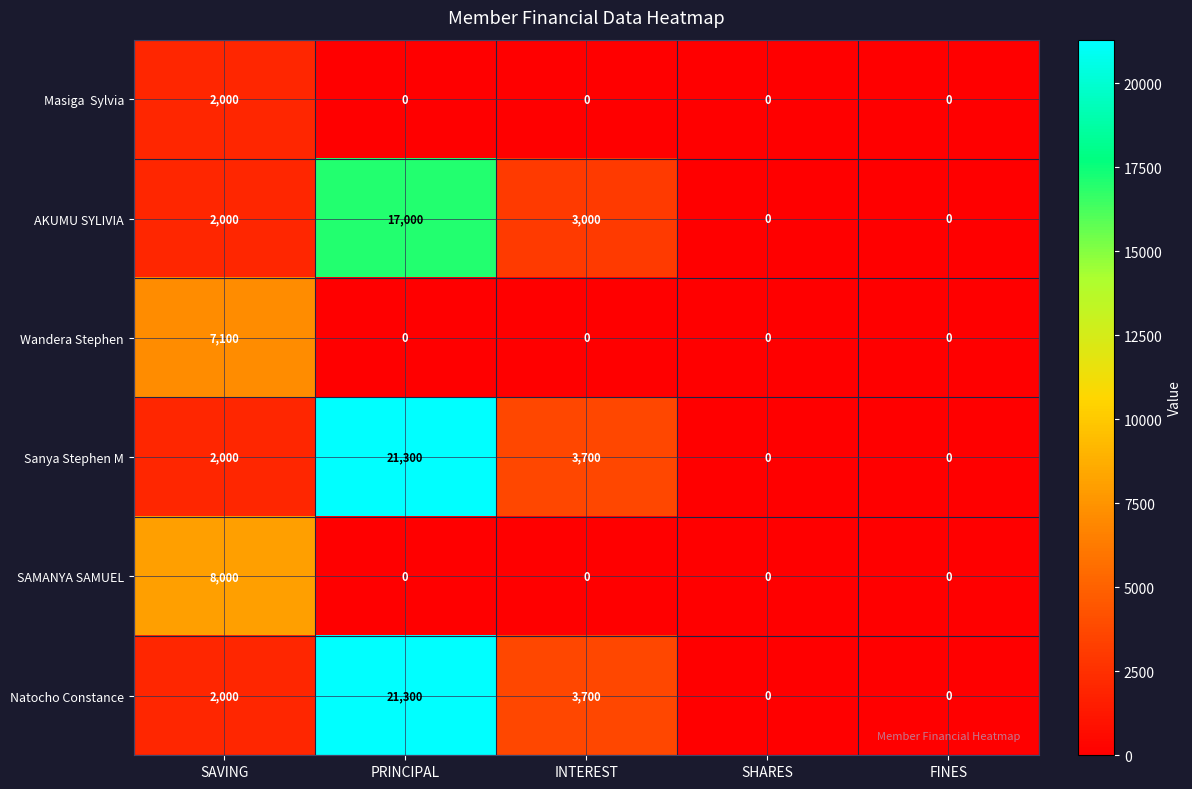

What is the spread (max minus min) of values at INTEREST?

3700